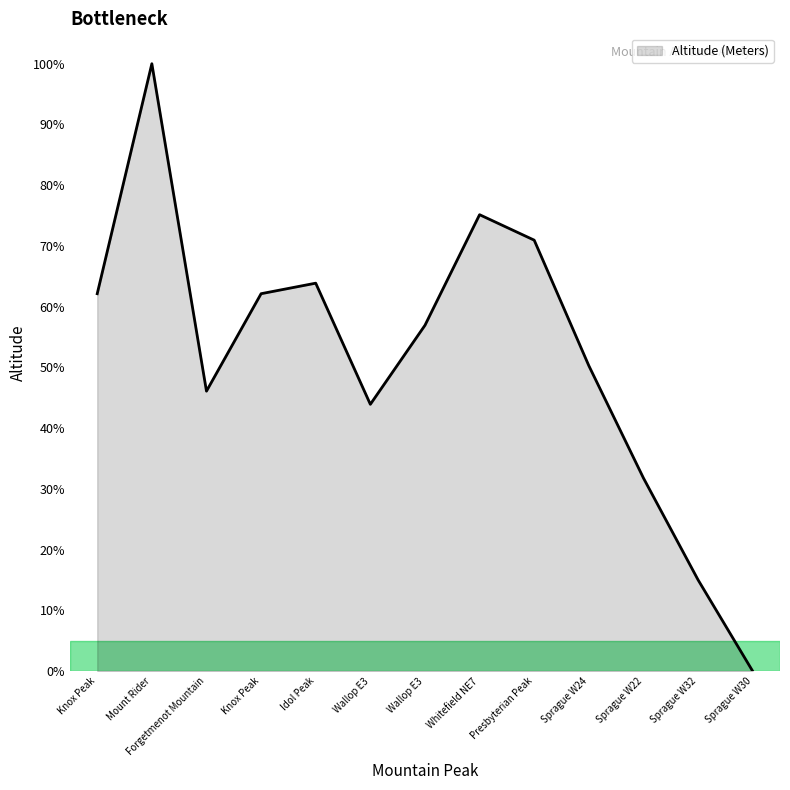

List the labels in order of value, largest first.

Mount Rider, Whitefield NE7, Presbyterian Peak, Idol Peak, Knox Peak, Knox Peak, Wallop E3, Sprague W24, Forgetmenot Mountain, Wallop E3, Sprague W22, Sprague W32, Sprague W30